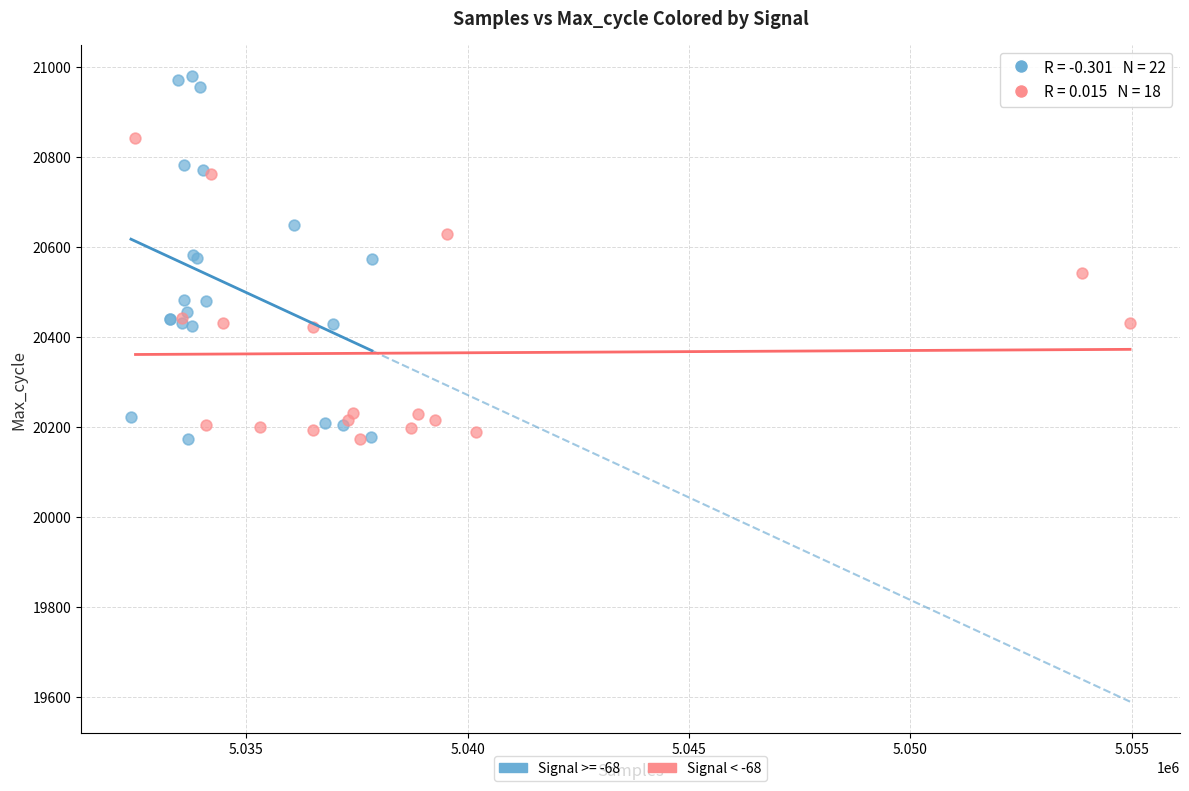

Which series has the largest Y range (max minus min)?

Signal >= -68